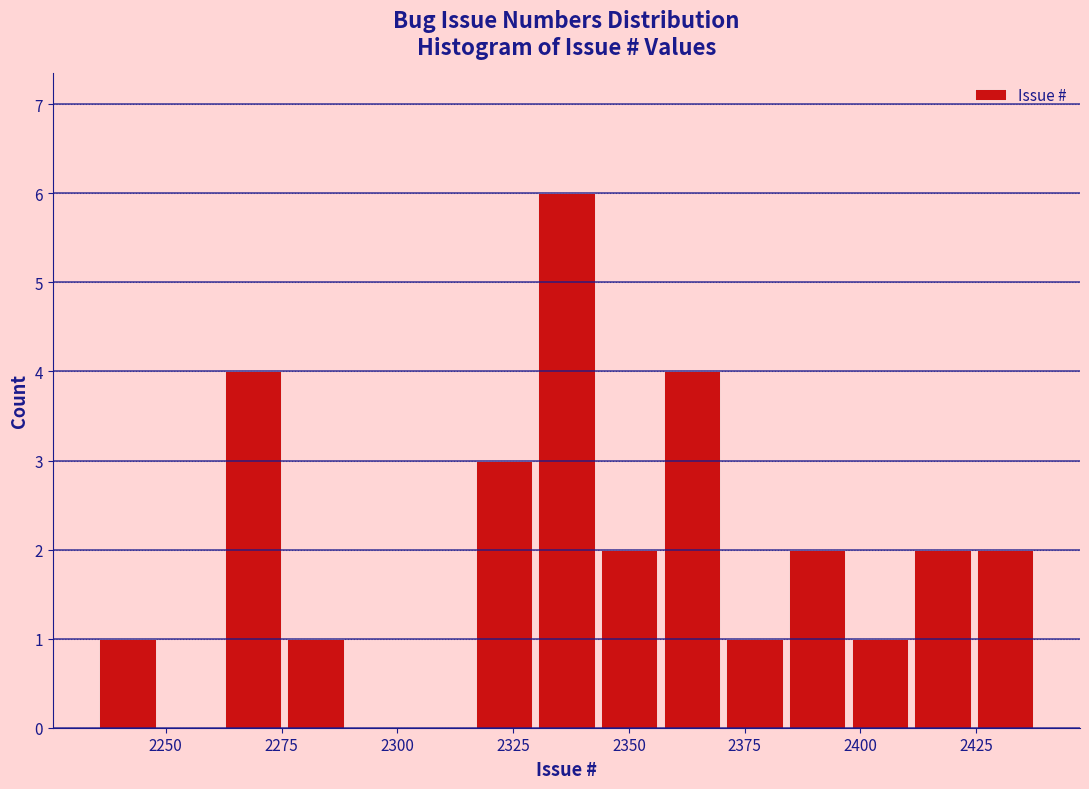

Read against the x-axis, roughly where is the centre of the tallest bar?

2335